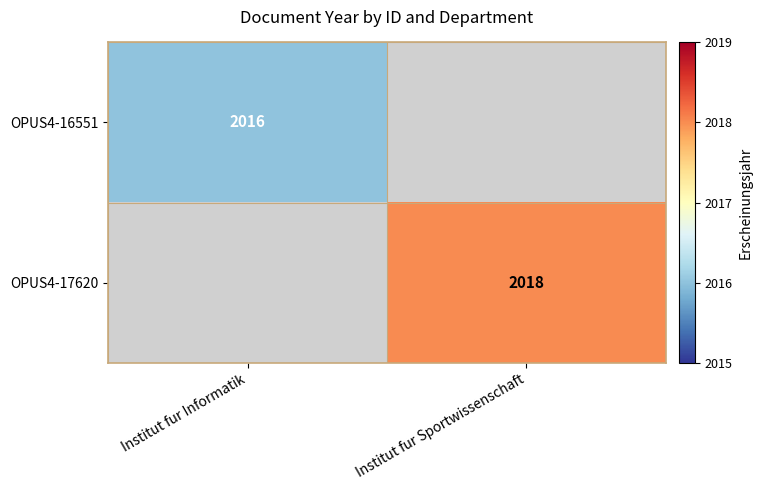

Rank the series at Institut fur Sportwissenschaft from highest to lowest value.

OPUS4-16551, OPUS4-17620